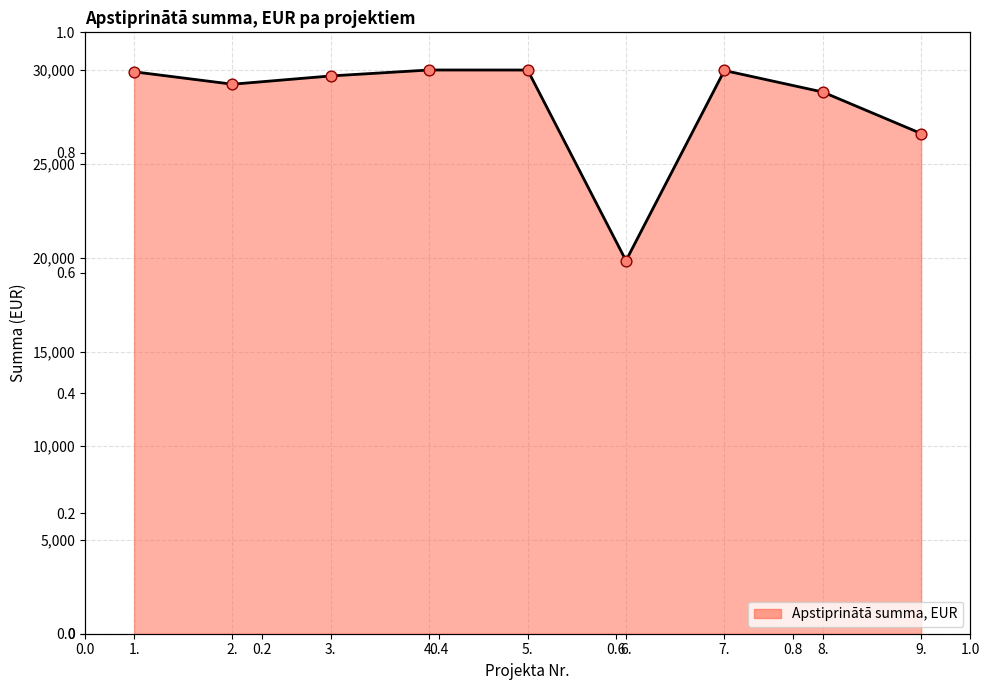

What is the ratio of the value at 7. to the value at 8.?

1.0